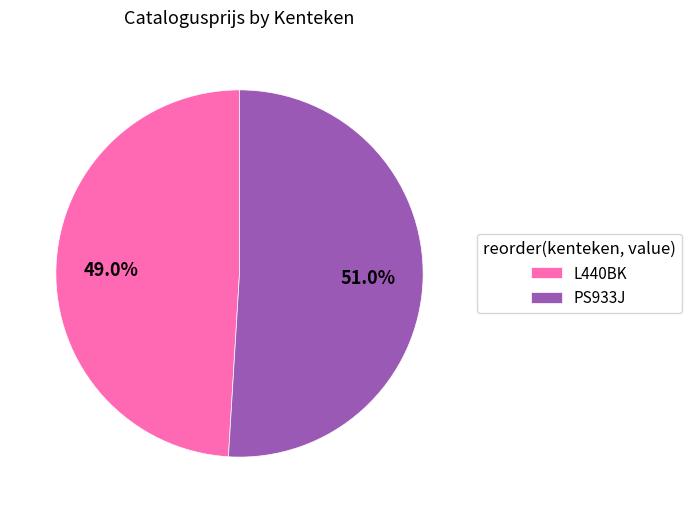

What percentage is NOT represented by PS933J?

49.0%